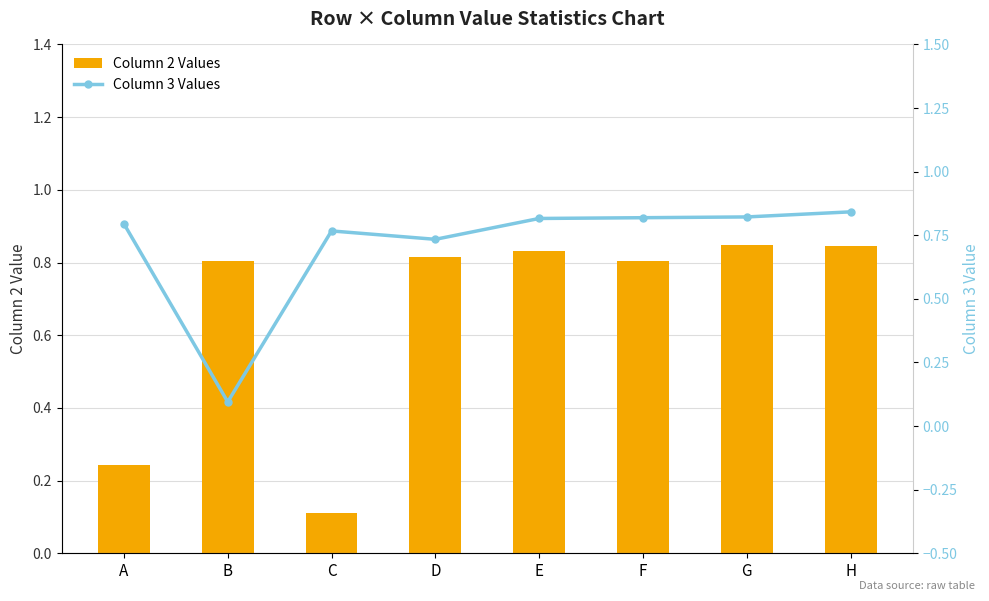

Which category has the lowest value in the Column 2 Values series?

C